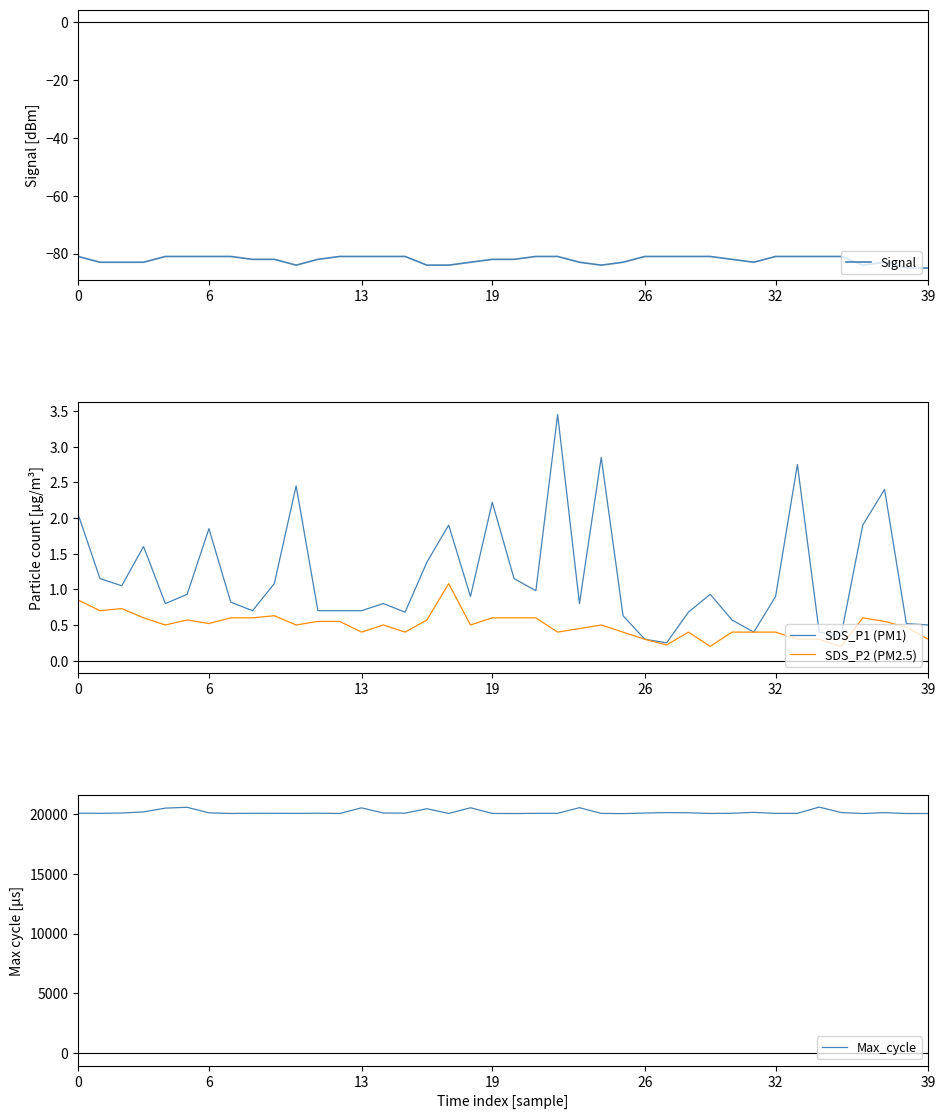

What is the label of the 10th point from the left?

9